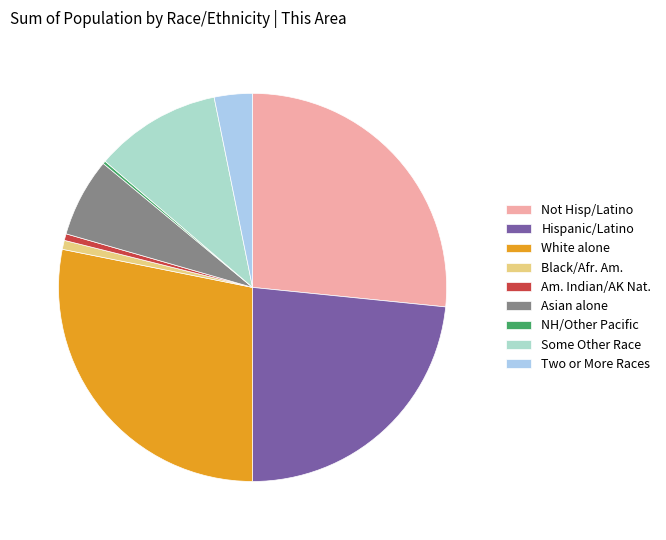

Which category has the biggest portion of the pie?

White alone